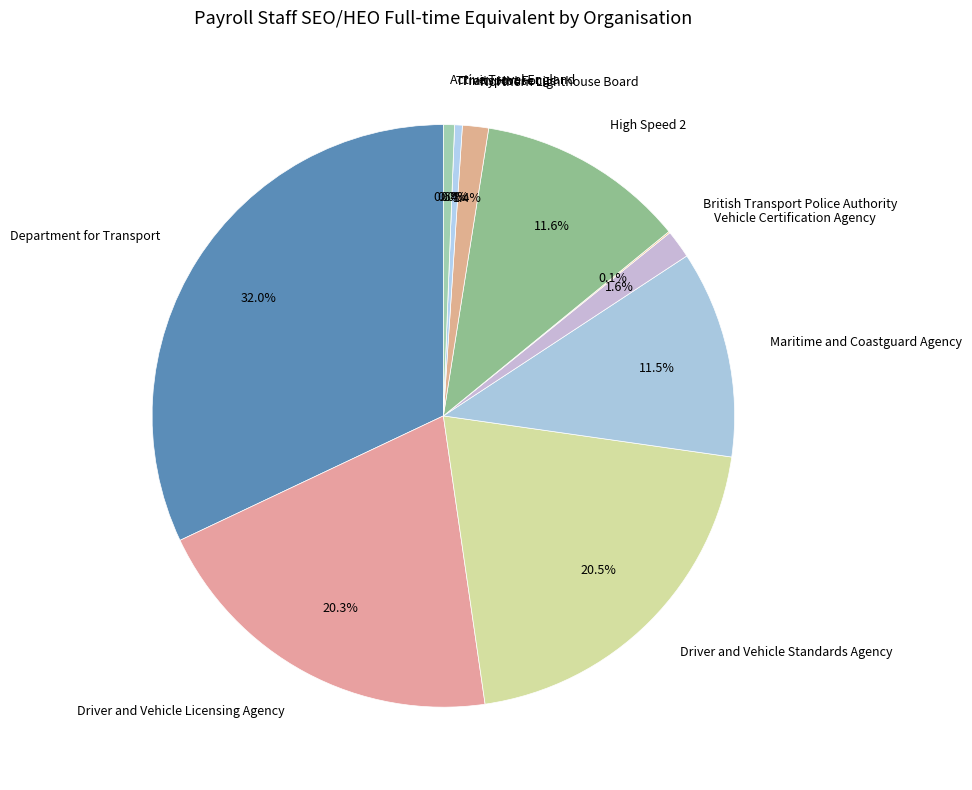

What is the largest slice in the pie chart?

Department for Transport